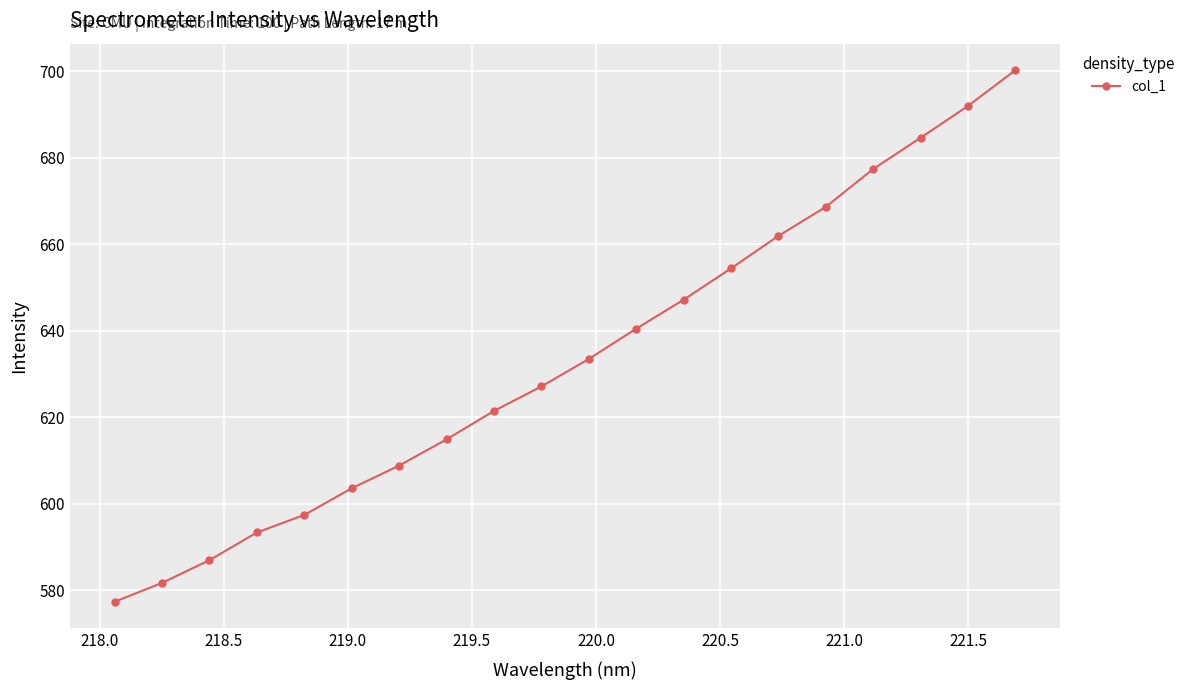

What is the sum of all values?

12672.9